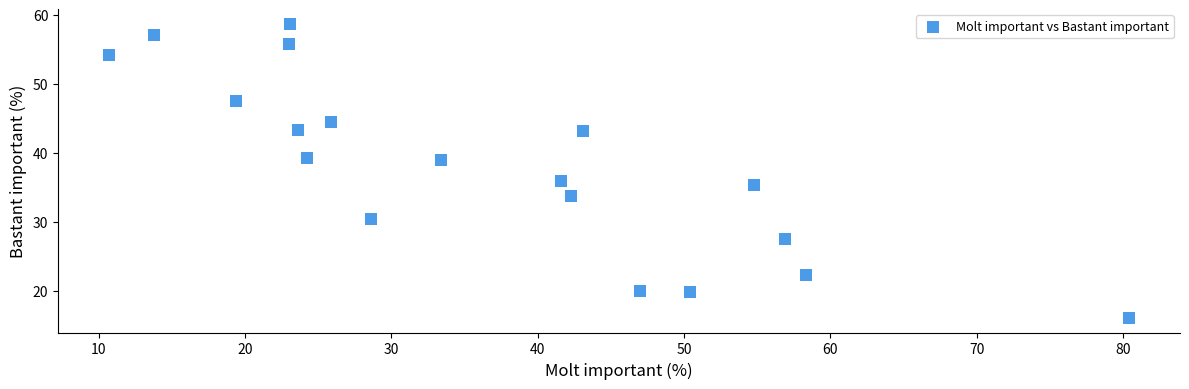

What is the range of X values (max minus min)?

69.7